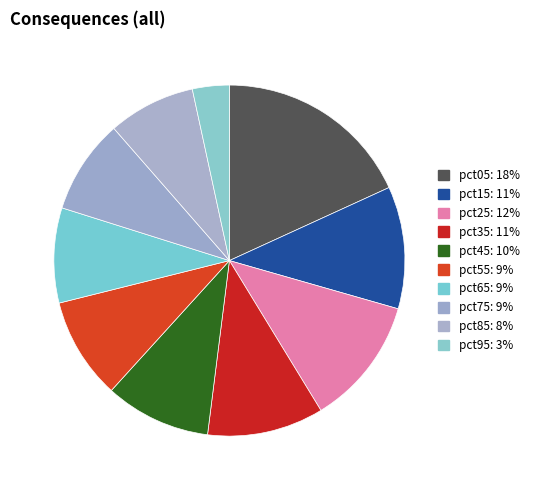

Which has a higher value, pct35 or pct15?

pct15